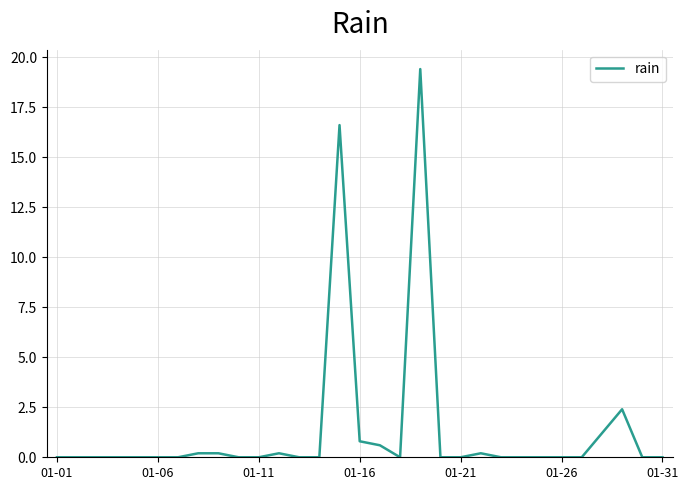

Reading left to right, what are all the values shown in this chart?

0.0	0.0	0.0	0.0	0.0	0.0	0.0	0.2	0.2	0.0	0.0	0.2	0.0	0.0	16.6	0.8	0.6	0.0	19.4	0.0	0.0	0.2	0.0	0.0	0.0	0.0	0.0	1.2	2.4	0.0	0.0